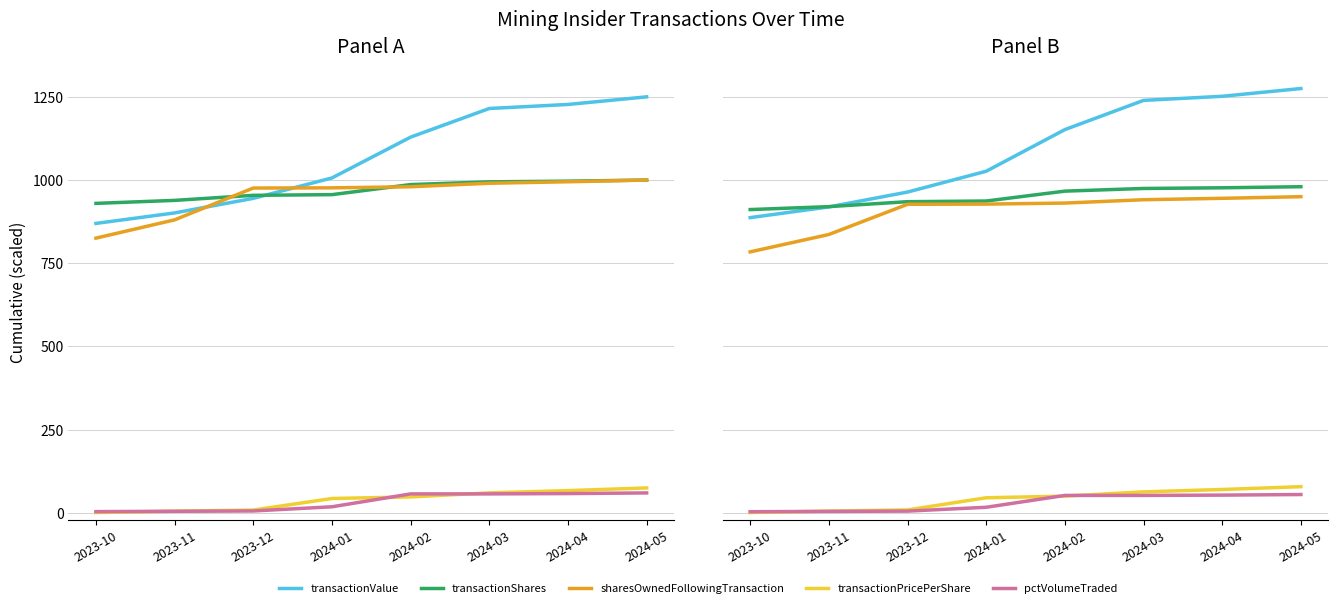

The value of transactionValue at 2023-12 is 963.9. True or false?

True